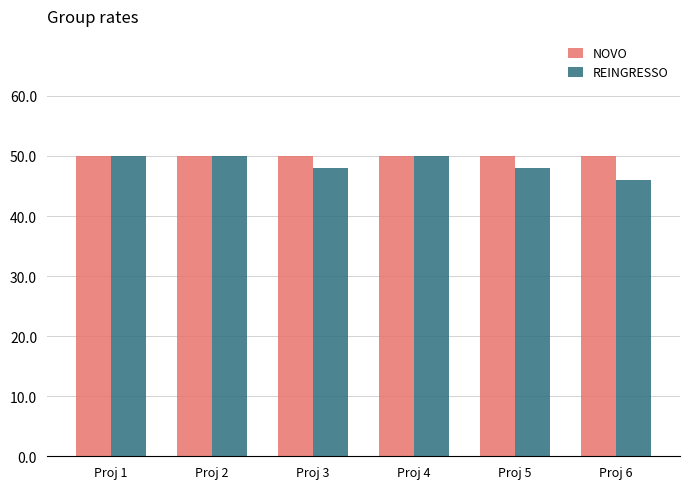

The value of NOVO at Proj 5 is 50. True or false?

True